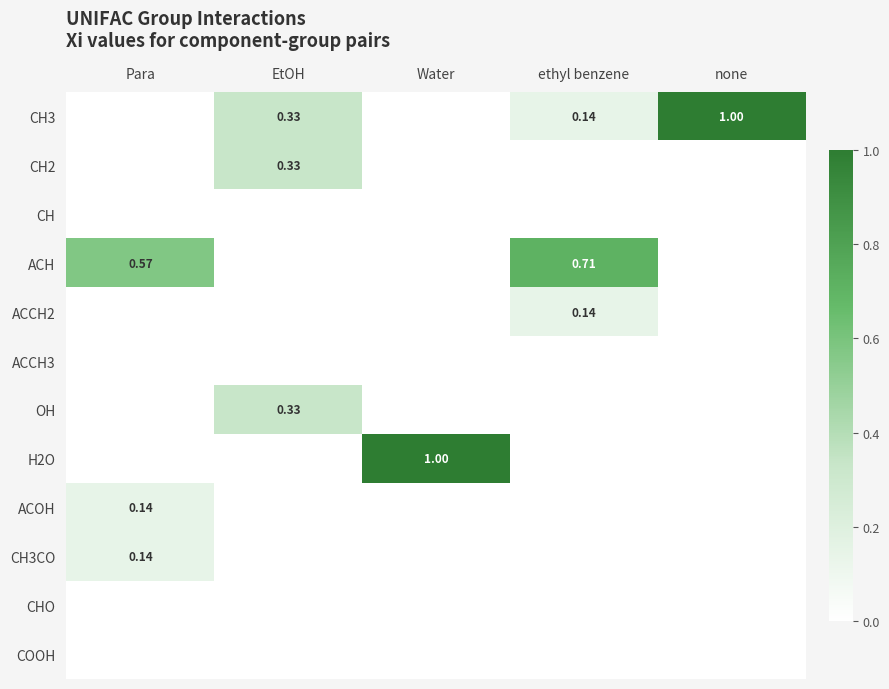

What is the greatest value displayed?

1.0